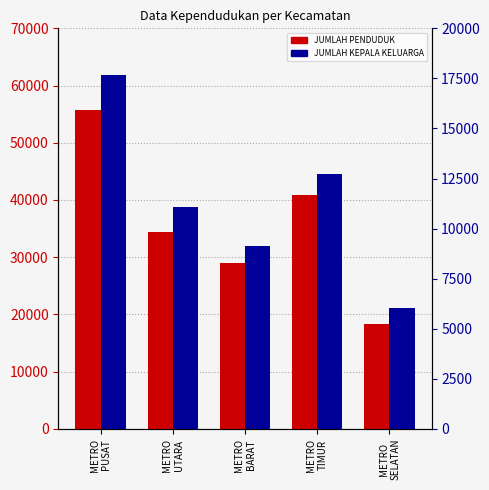

Are the bars grouped side by side (vs. stacked)?

Yes